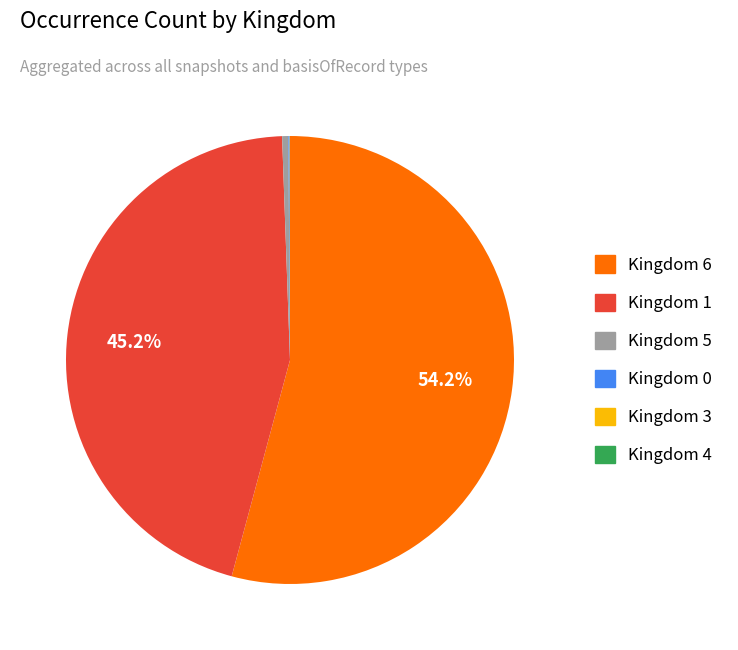

Is there a majority slice in this chart?

Yes